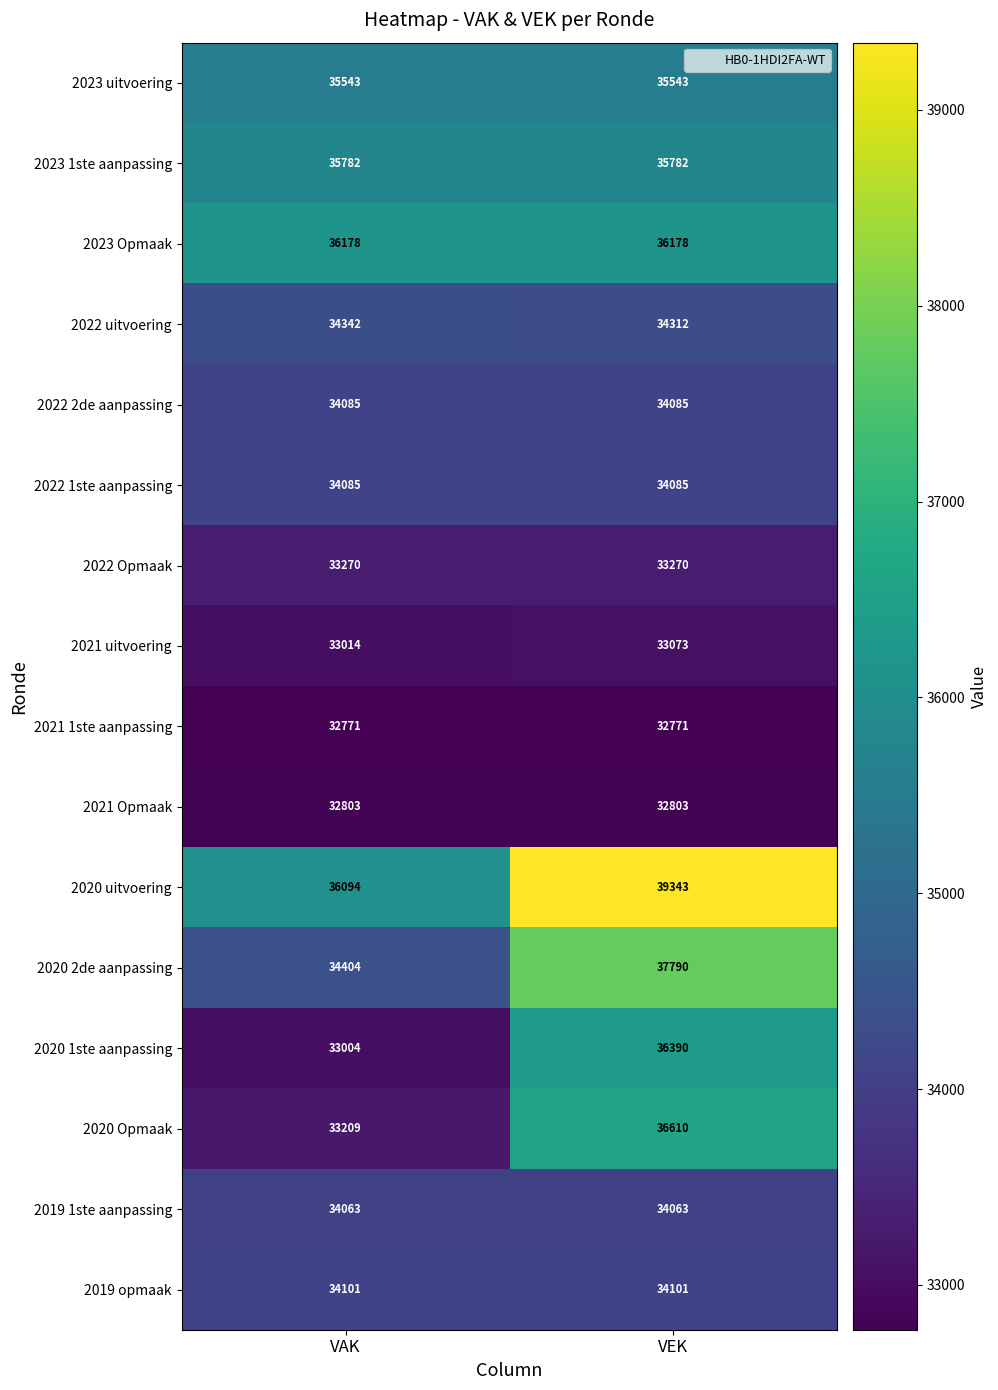

What is the minimum value shown in the chart?

32771